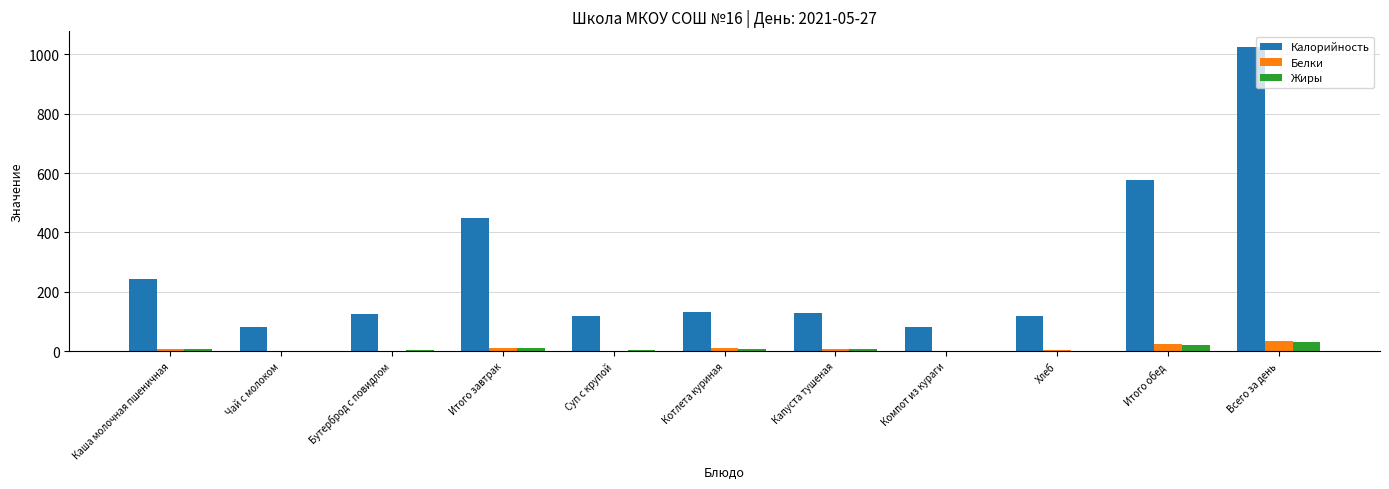

Which series has the largest total across all categories?

Калорийность